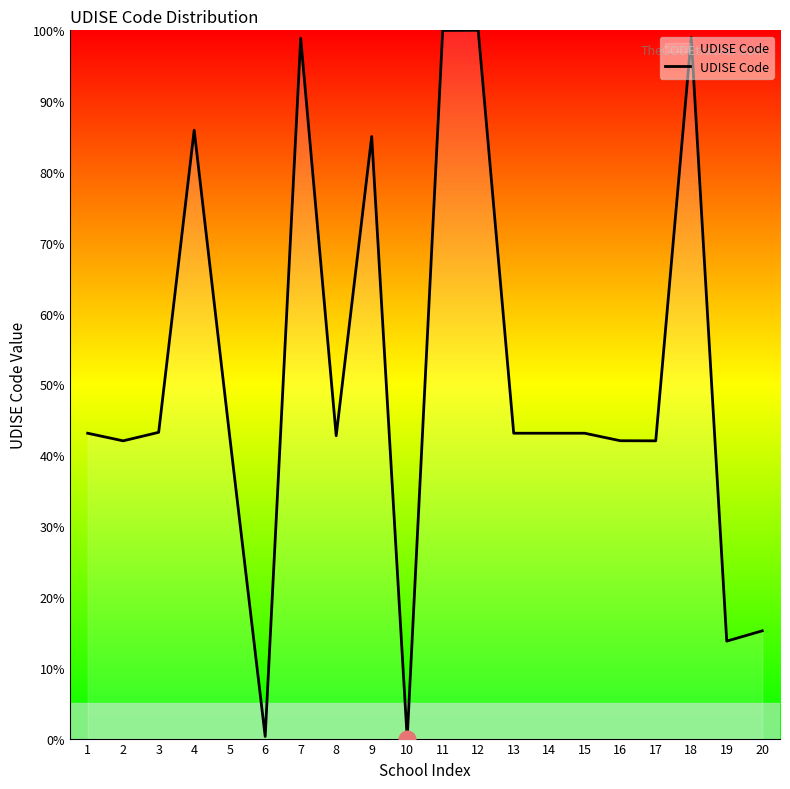

What is the difference between the values at 17 and 14?

1.1